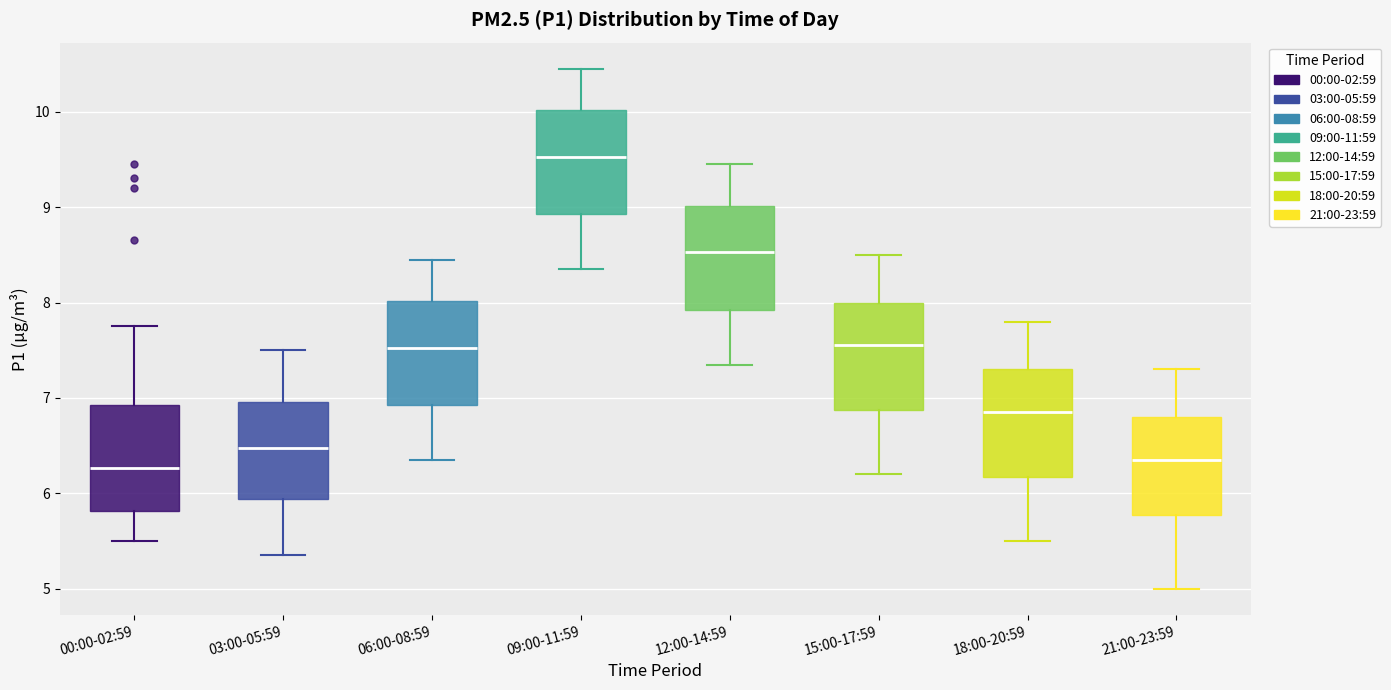

Reading left to right, transcribe this box plot: for each box, give where its median line is, the range the box spans, and where its two whiskers end, as read against the y-axis. The values are not printed on the chart, so give them approximately, as read against the axis.

00:00-02:59: median 6.3, box 5.8 to 6.9, whiskers 5.5 to 7.8
03:00-05:59: median 6.5, box 5.9 to 7.0, whiskers 5.4 to 7.5
06:00-08:59: median 7.5, box 6.9 to 8.0, whiskers 6.4 to 8.5
09:00-11:59: median 9.5, box 8.9 to 10.0, whiskers 8.4 to 10.5
12:00-14:59: median 8.5, box 7.9 to 9.0, whiskers 7.4 to 9.5
15:00-17:59: median 7.6, box 6.9 to 8.0, whiskers 6.2 to 8.5
18:00-20:59: median 6.9, box 6.2 to 7.3, whiskers 5.5 to 7.8
21:00-23:59: median 6.4, box 5.8 to 6.8, whiskers 5.0 to 7.3